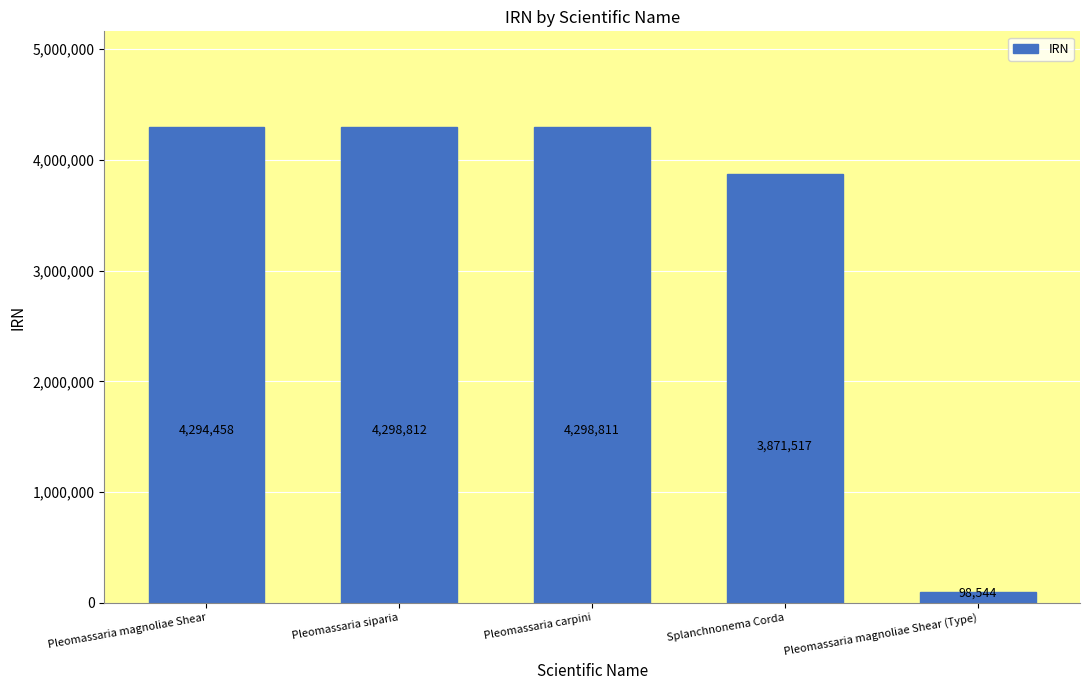

The chart shows a value of 98544 at Pleomassaria magnoliae Shear (Type). True or false?

True